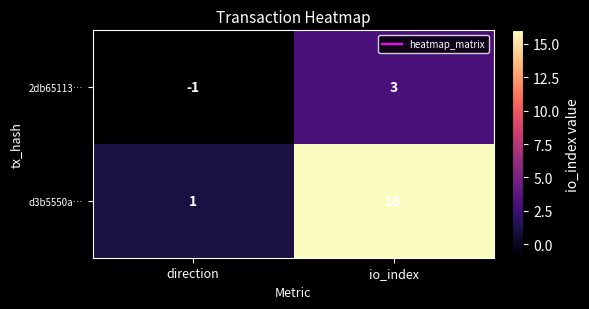

List the series in order of their peak value, lowest first.

2db65113…, d3b5550a…